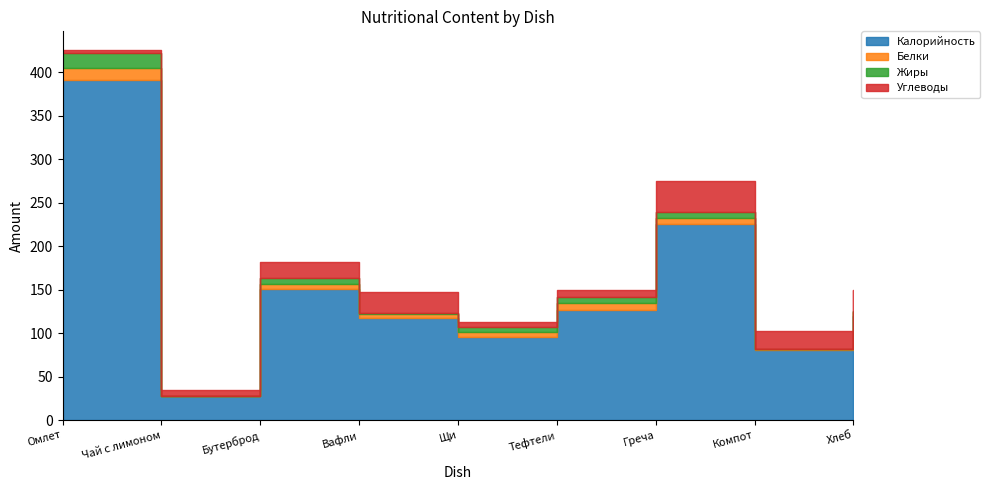

What is the total value across all series at Бутерброд?

182.0